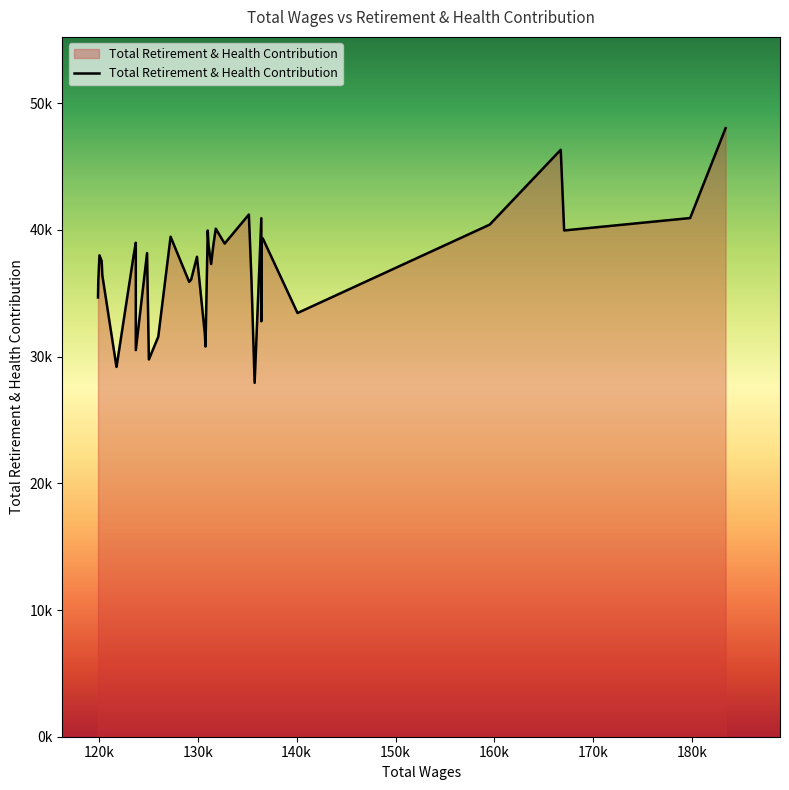

What is the greatest value displayed?

48026